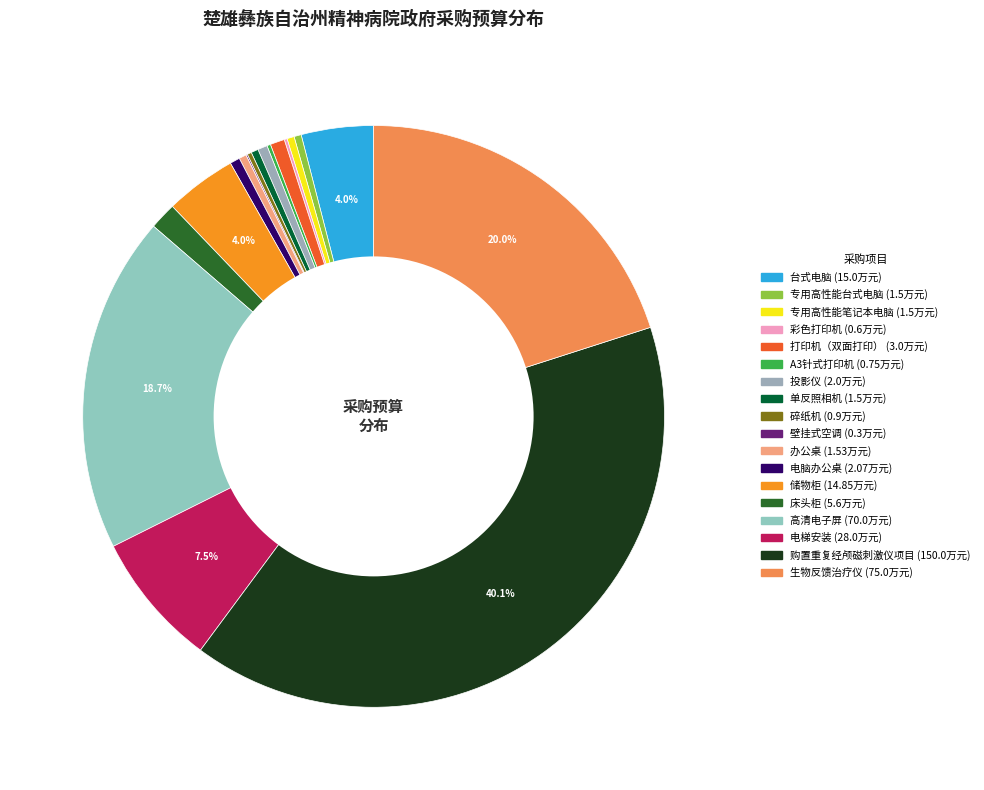

Which category has the biggest portion of the pie?

购置重复经颅磁刺激仪项目